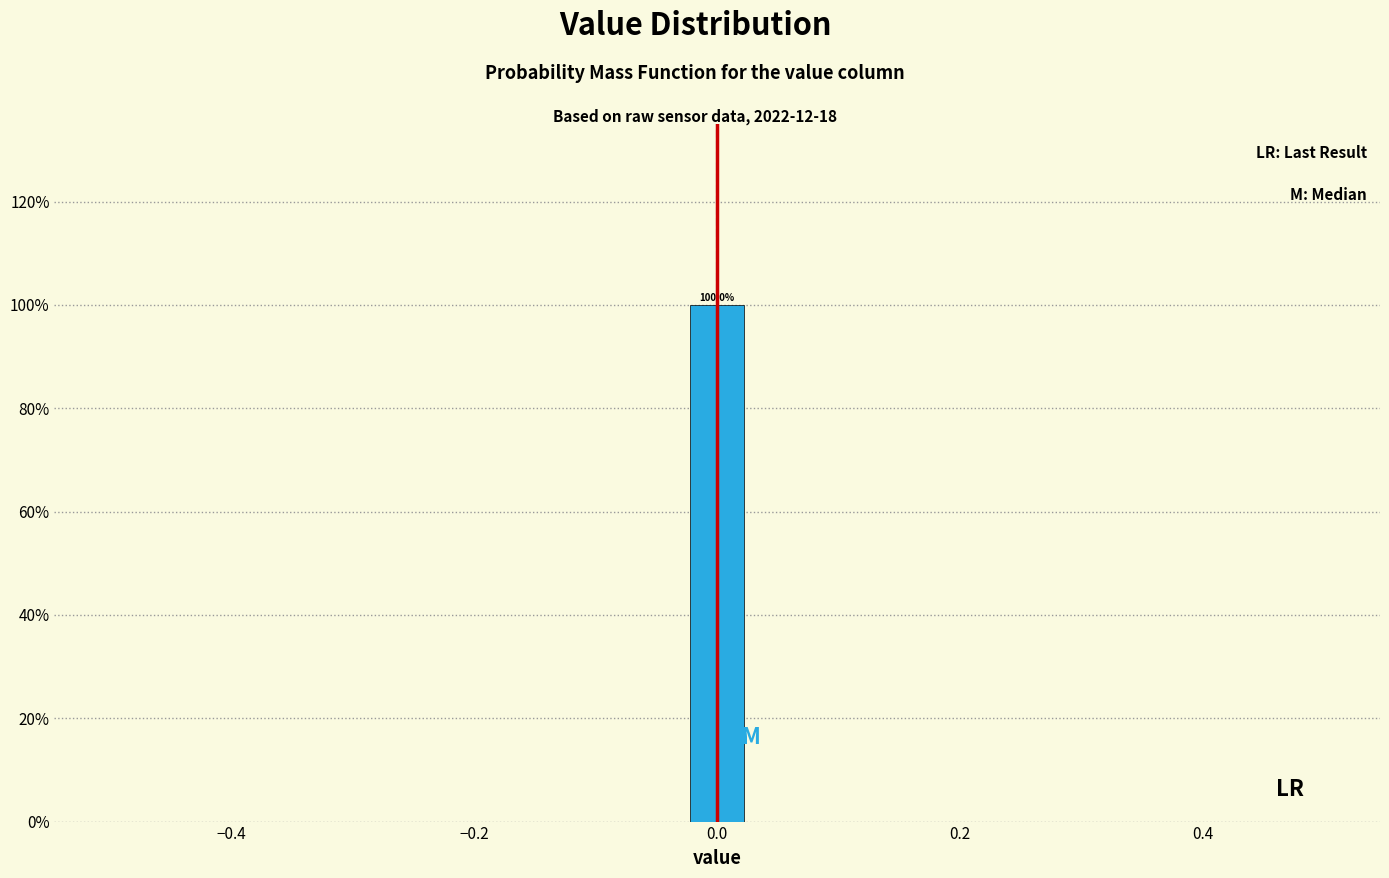

Around what value on the x-axis is the tallest bar? Give the approximate position of its centre, as read against the axis.

0.00